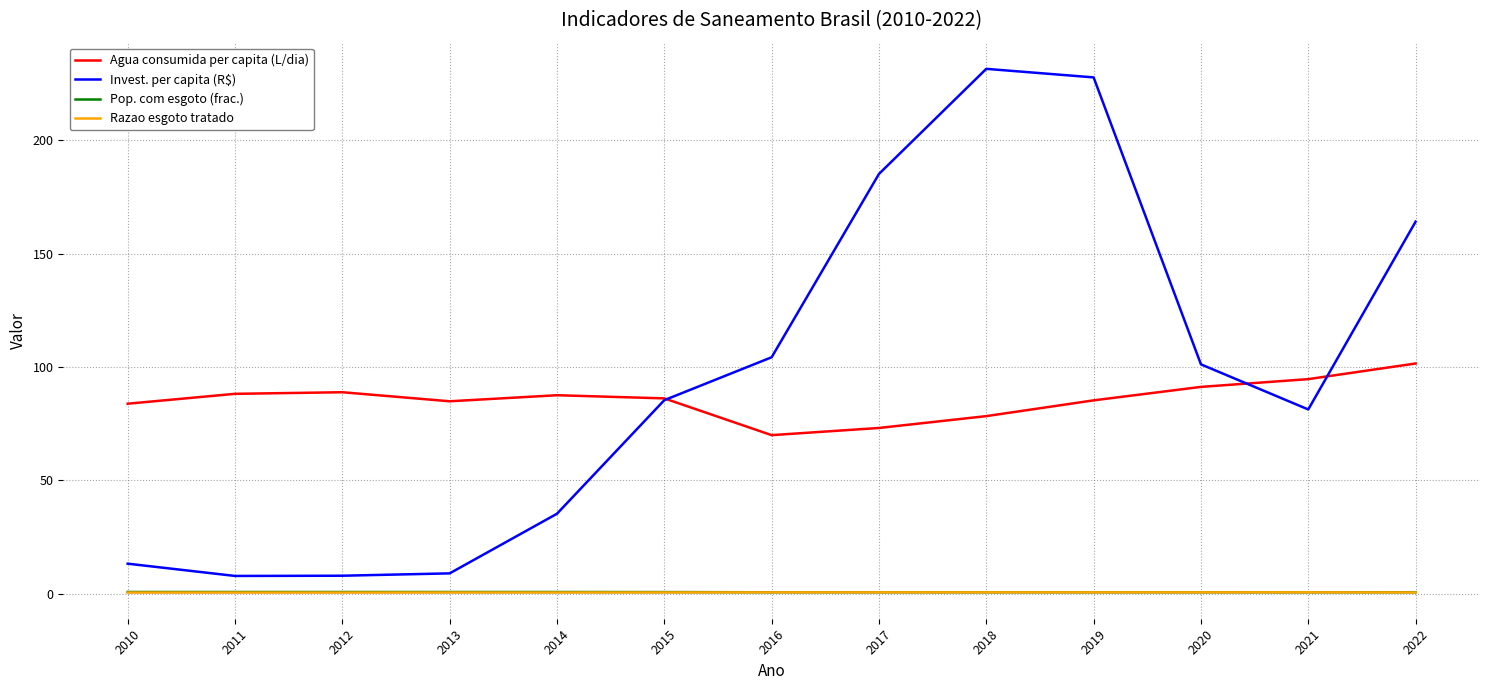

Is it true that Pop. com esgoto (frac.) equals 0.5 at 2018?

True